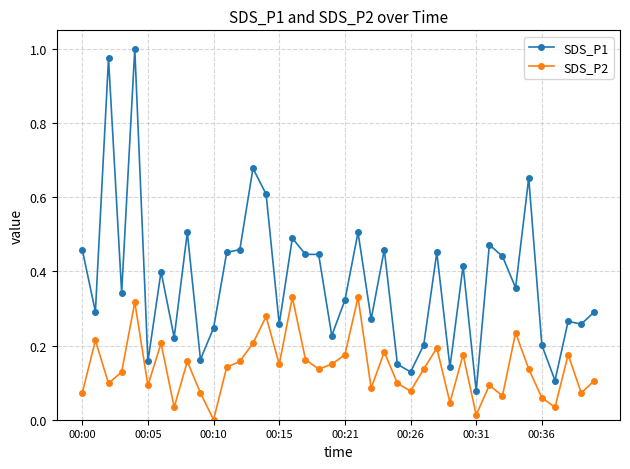

Rank the series by their maximum value, from highest to lowest.

SDS_P1, SDS_P2